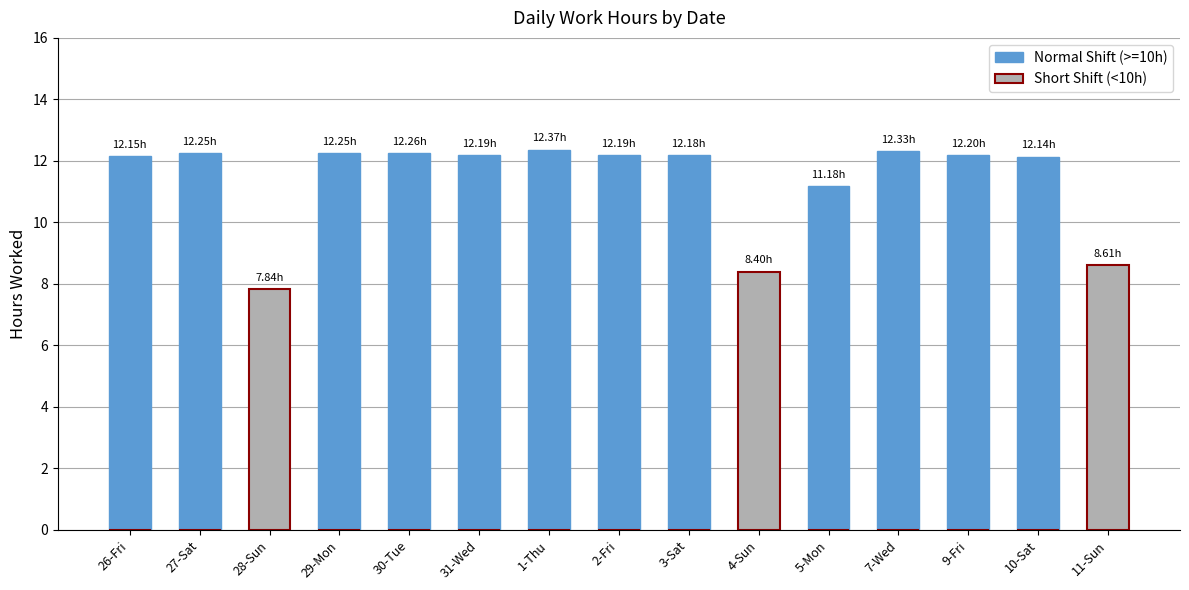

True or false: Normal Shift (>=10h) has a value of 0.0 at 28-Sun.

True